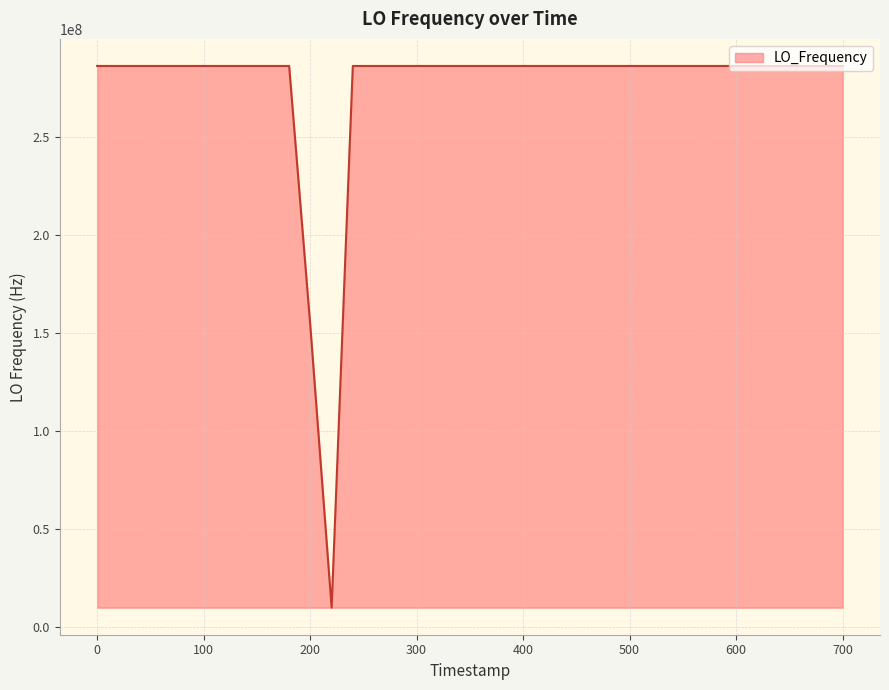

What is the difference between the maximum and minimum values?

276047060.7